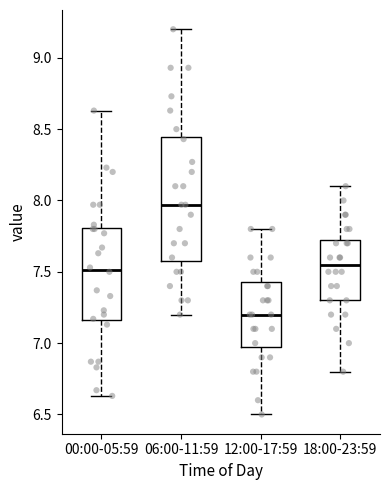

Reading left to right, read every box against the y-axis: the position of its median line, the range the box covers, and the ends of its whiskers. The values are not printed on the chart, so give them approximately, as read against the axis.

00:00-05:59: median 7.50, box 7.15 to 7.80, whiskers 6.65 to 8.65
06:00-11:59: median 7.95, box 7.60 to 8.45, whiskers 7.20 to 9.20
12:00-17:59: median 7.20, box 7.00 to 7.45, whiskers 6.50 to 7.80
18:00-23:59: median 7.55, box 7.30 to 7.75, whiskers 6.80 to 8.10